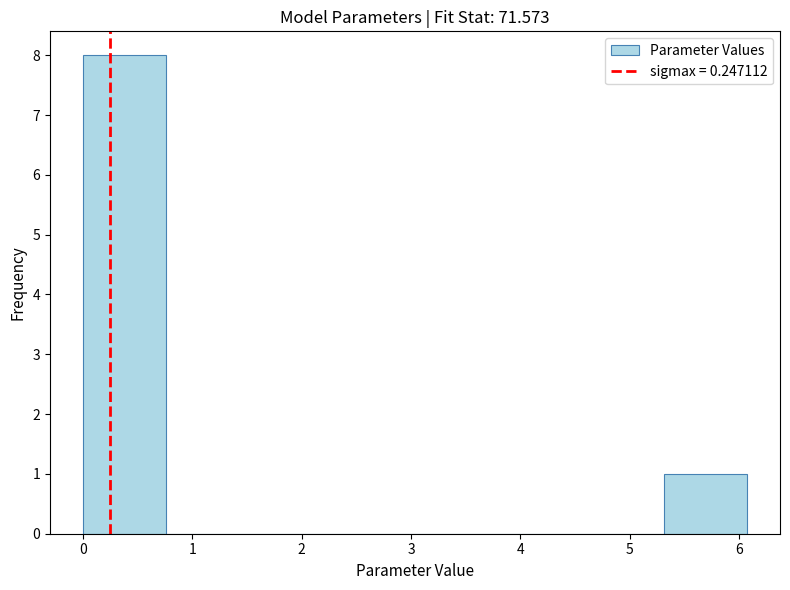

Which range on the x-axis has the tallest bar?

0.0 to 0.8